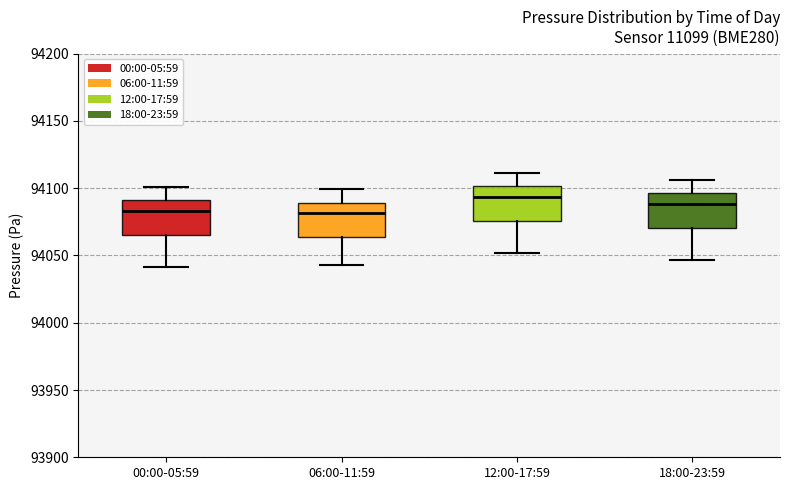

Reading left to right, read every box against the y-axis: the position of its median line, the range the box covers, and the ends of its whiskers. The values are not printed on the chart, so give them approximately, as read against the axis.

00:00-05:59: median 94085, box 94065 to 94090, whiskers 94040 to 94100
06:00-11:59: median 94080, box 94065 to 94090, whiskers 94045 to 94100
12:00-17:59: median 94095, box 94075 to 94100, whiskers 94050 to 94110
18:00-23:59: median 94090, box 94070 to 94095, whiskers 94045 to 94105